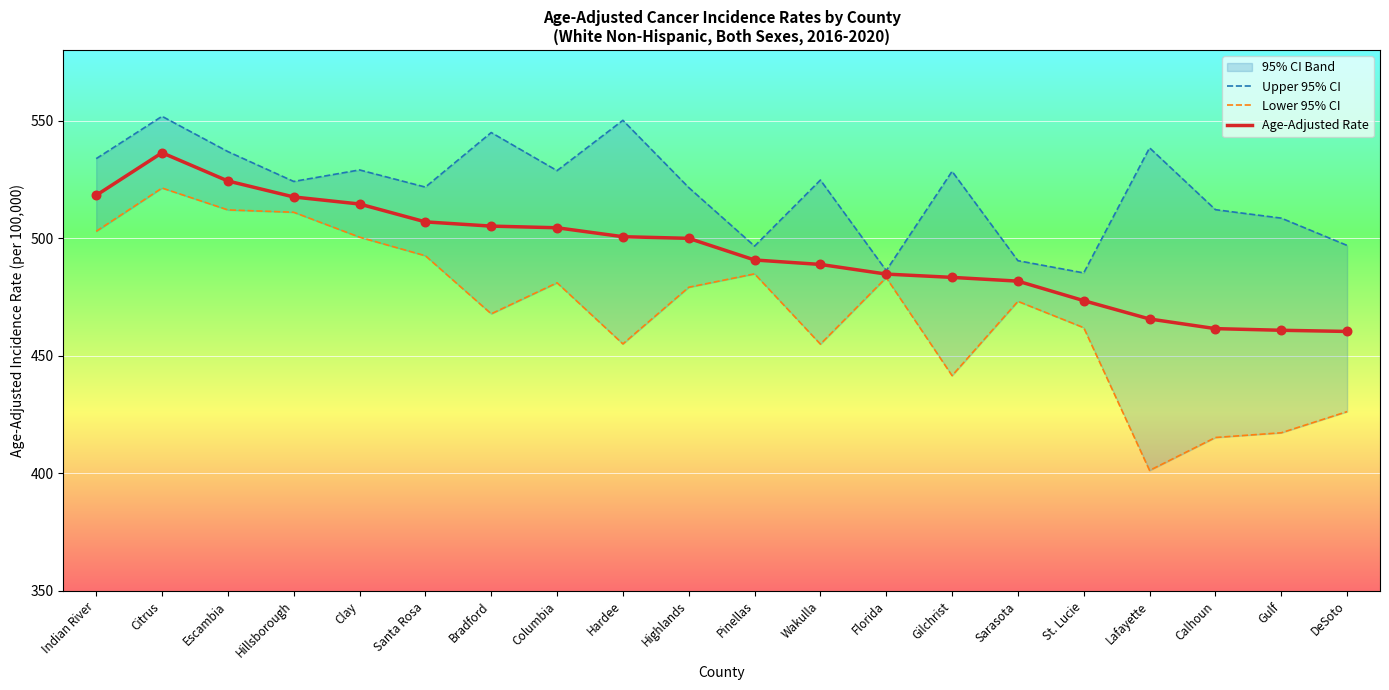

Is the value of Lower 95% CI at Gulf greater than the value of Age-Adjusted Rate at Columbia?

No